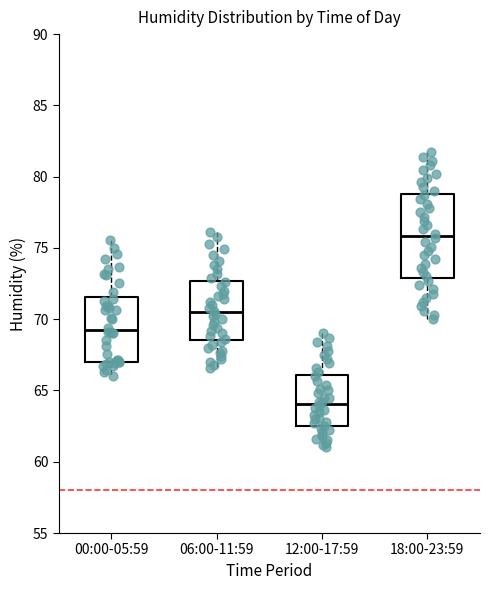

Reading left to right, transcribe this box plot: for each box, give where its median line is, the range the box spans, and where its two whiskers end, as read against the y-axis. The values are not printed on the chart, so give them approximately, as read against the axis.

00:00-05:59: median 69.5, box 67.0 to 71.5, whiskers 66.0 to 75.5
06:00-11:59: median 70.5, box 68.5 to 72.5, whiskers 66.5 to 76.0
12:00-17:59: median 64.0, box 62.5 to 66.0, whiskers 61.0 to 69.0
18:00-23:59: median 76.0, box 73.0 to 79.0, whiskers 70.0 to 81.5